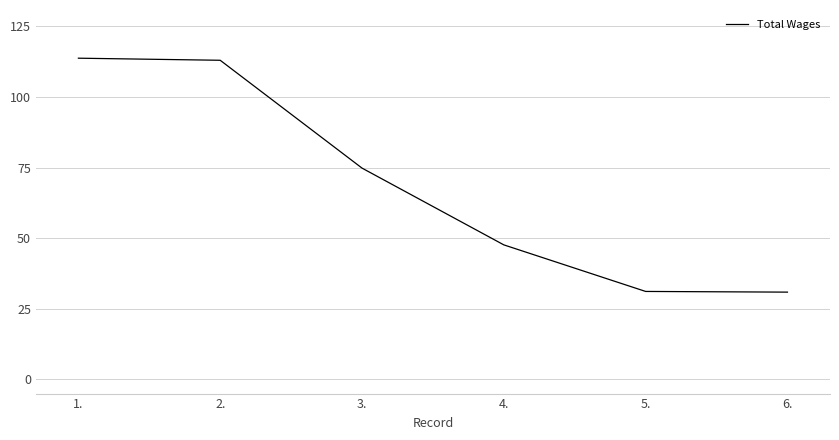

What is the difference between the values at 3. and 1.?

38924